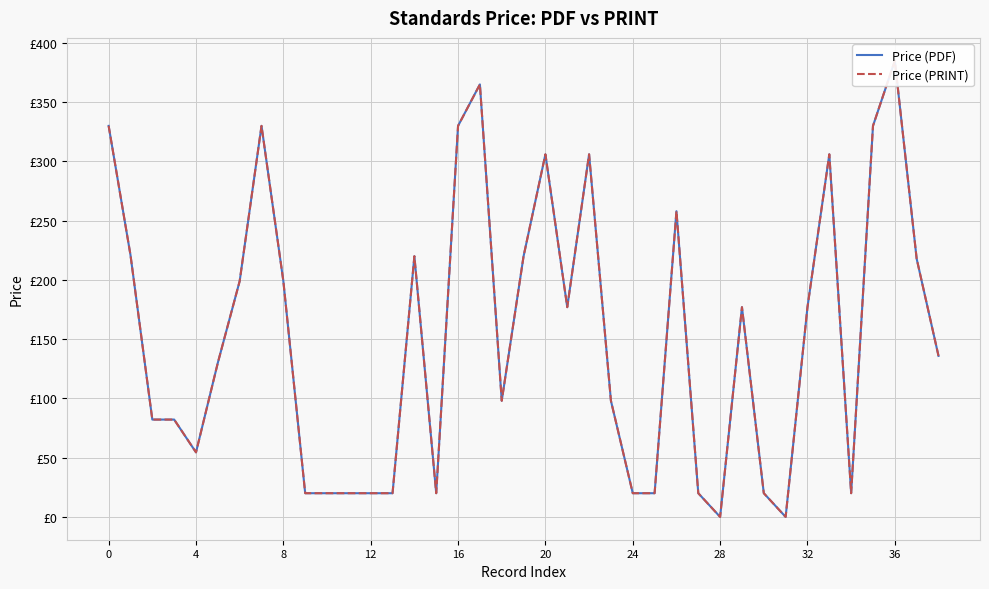

What is the sum of the Price (PDF) values at 26 and 17?

623.0